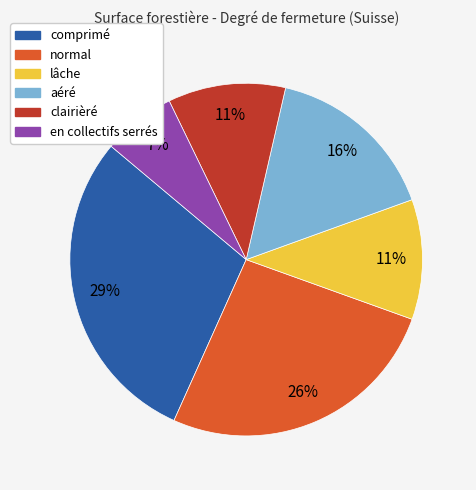

To the nearest percent, what is the average slice percentage?

17%